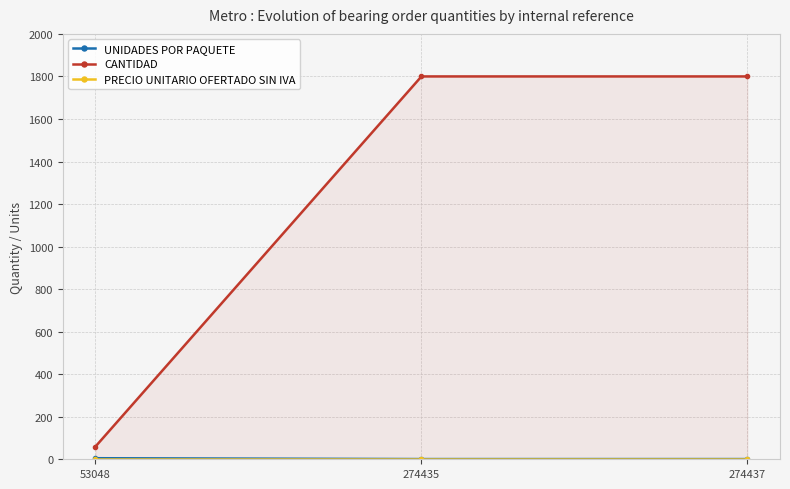

Count the CANTIDAD values in the range 60 to 1800.

3